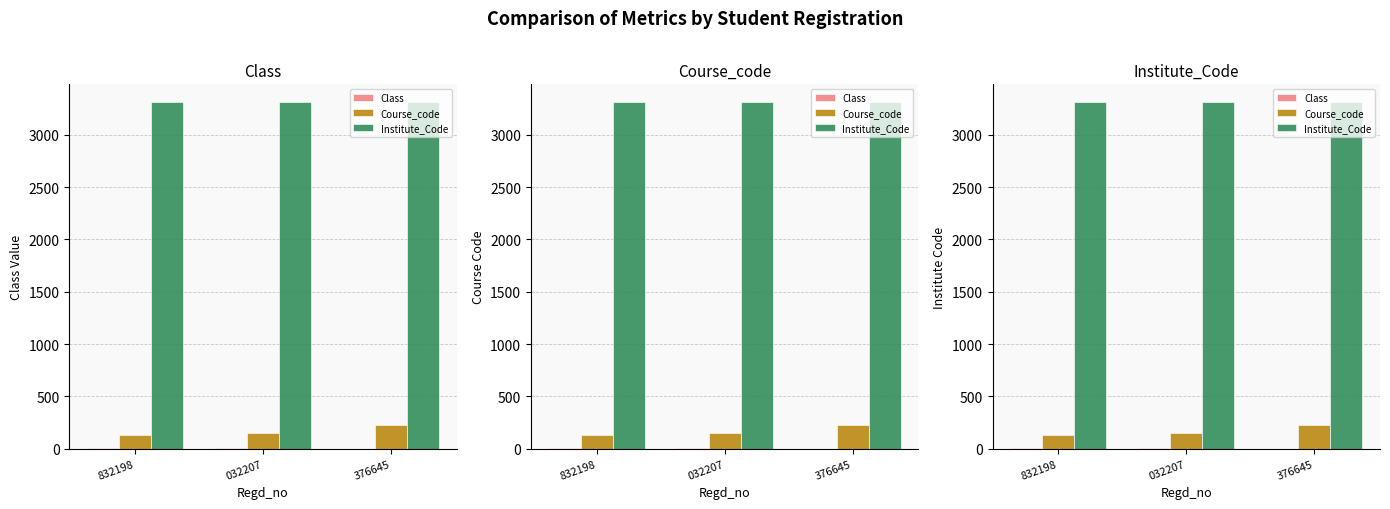

How many bars are there in total?

9